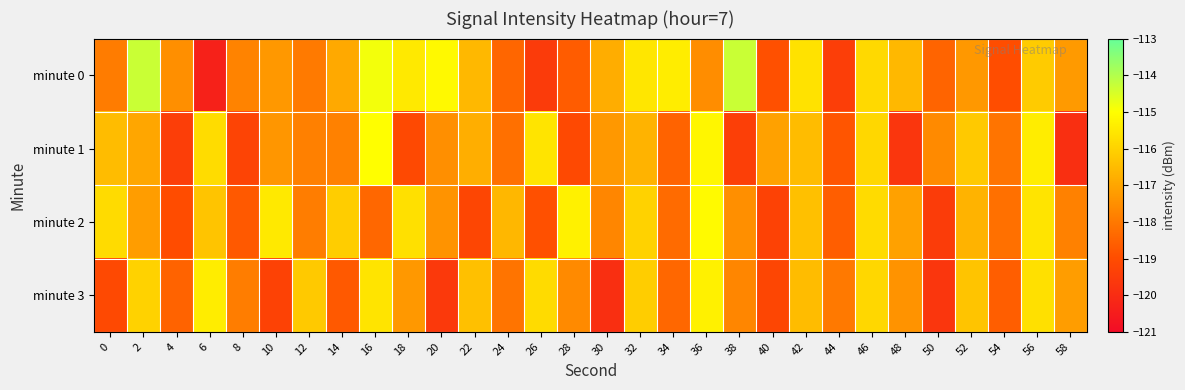

At how many categories does at least one series exceed -115?

3